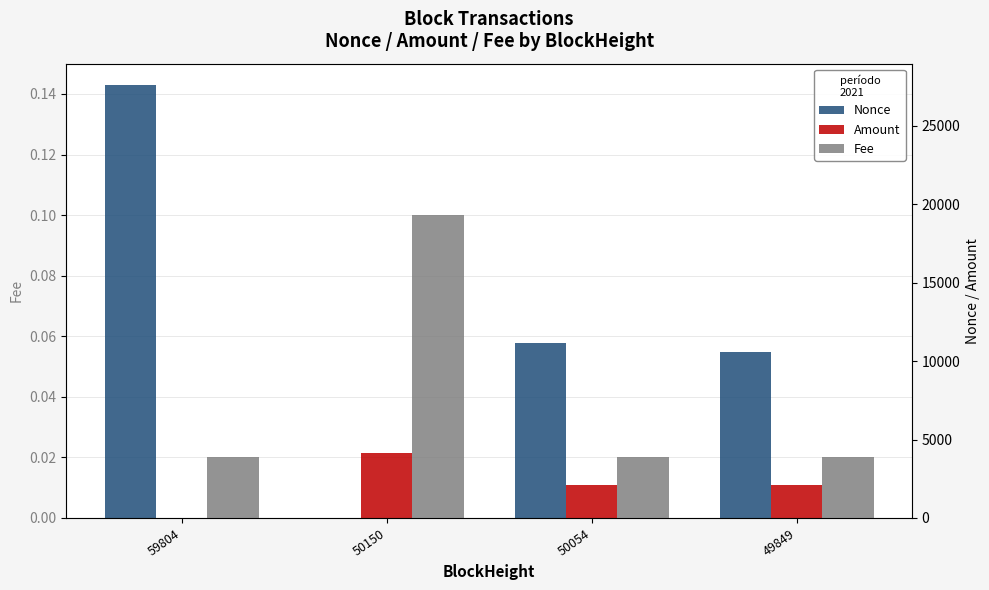

What is the spread (max minus min) of values at 50150?

4163.3